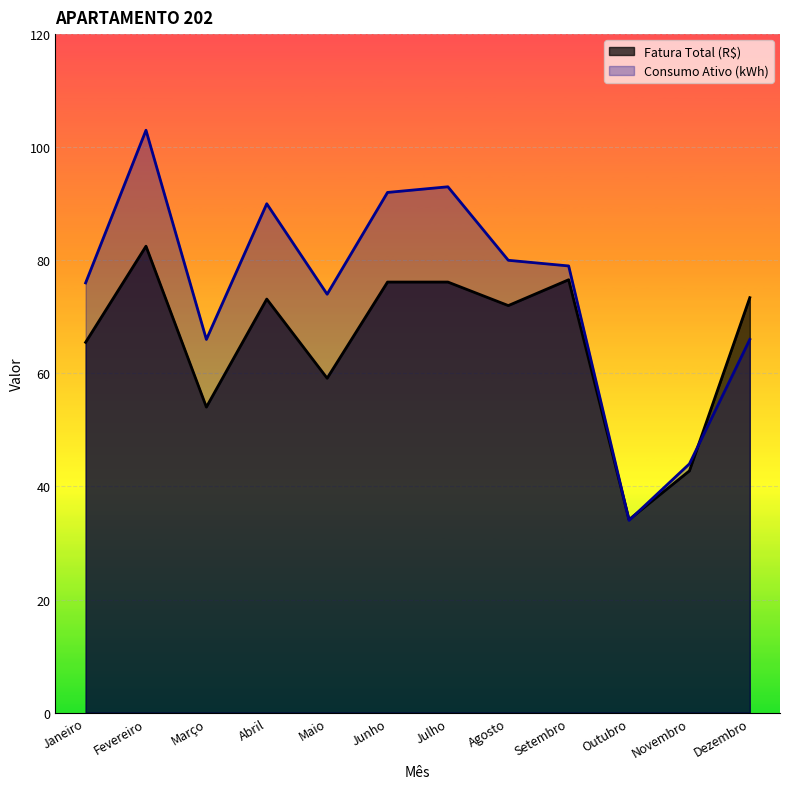

What is the spread (max minus min) of values at Abril?

16.9